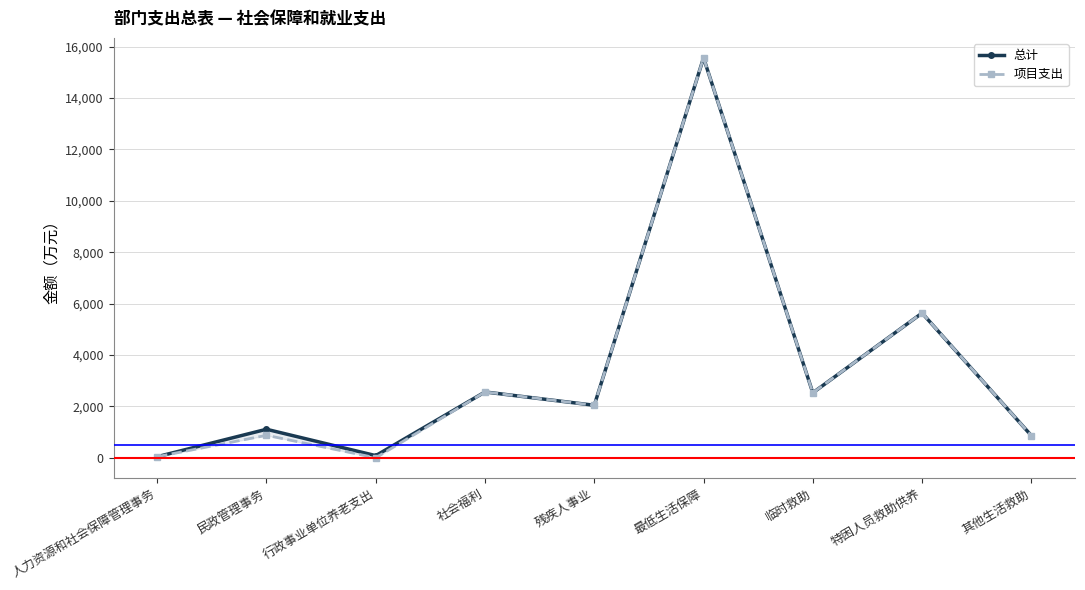

List the series in order of their peak value, lowest first.

总计, 项目支出